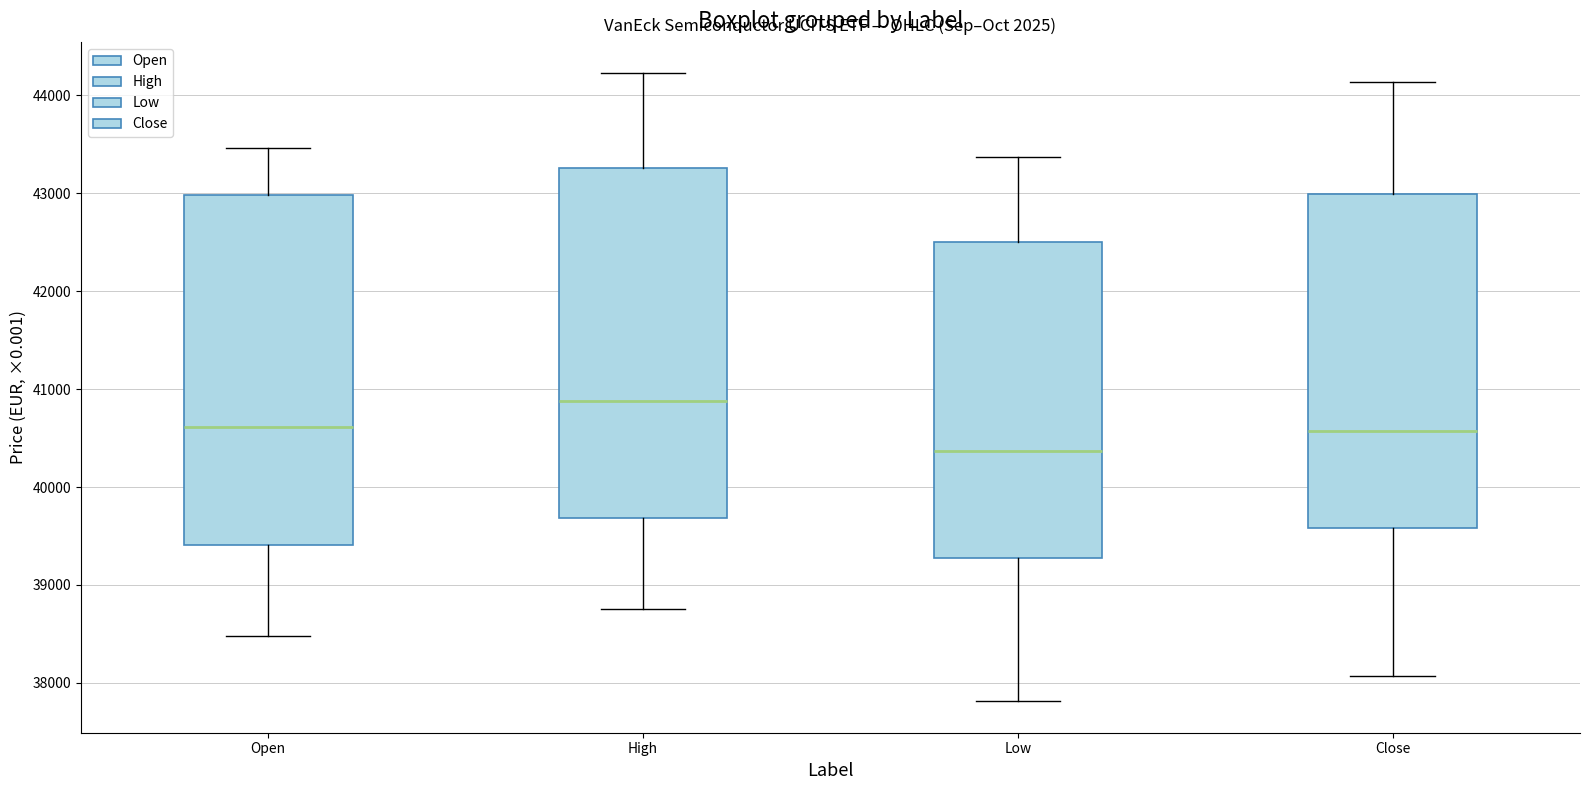

Which box's median line is the lowest?

Low